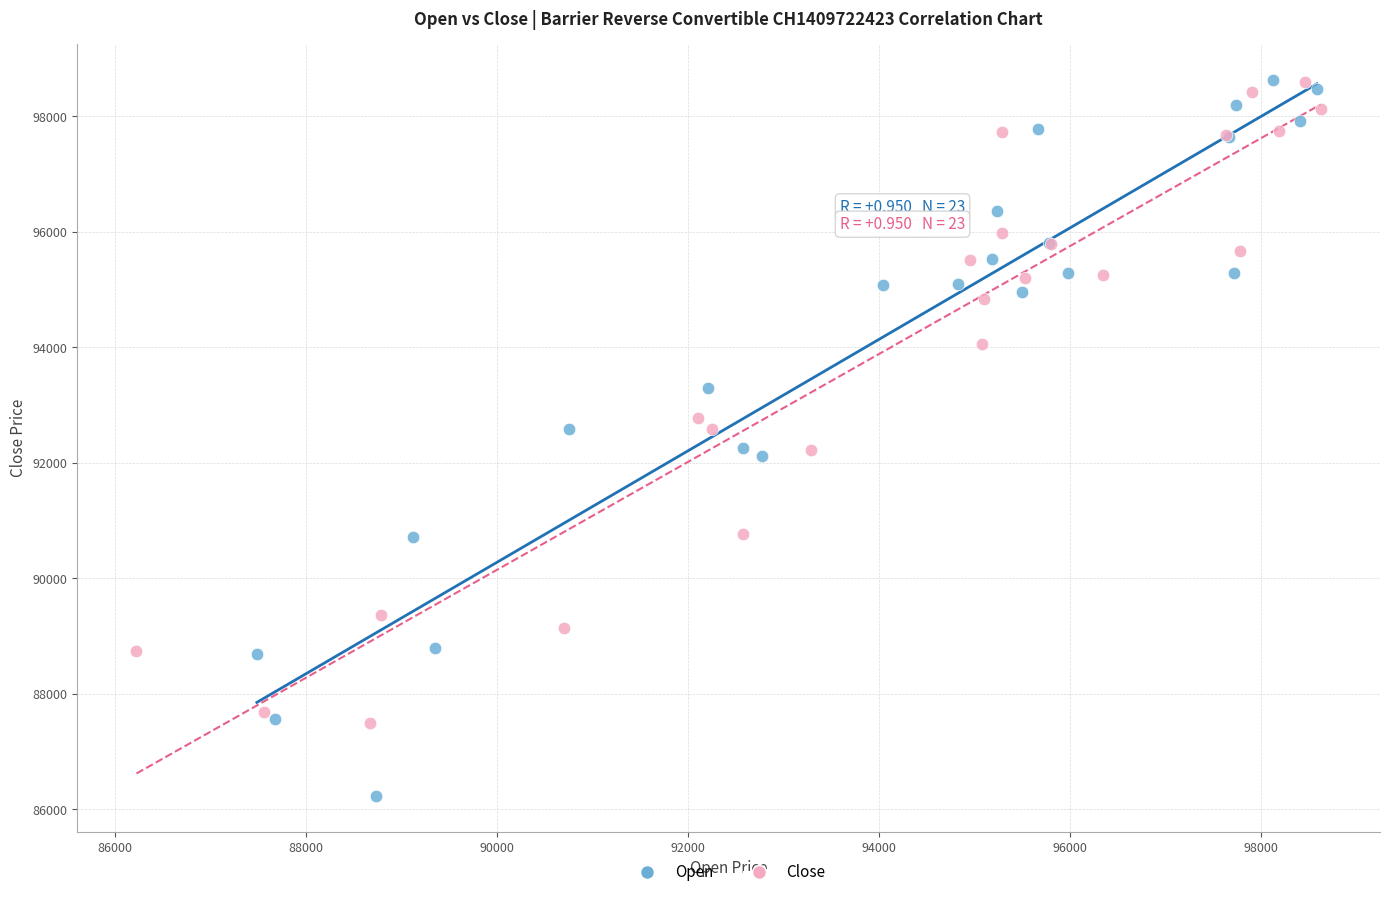

Which series contains the lowest Y value?

Open